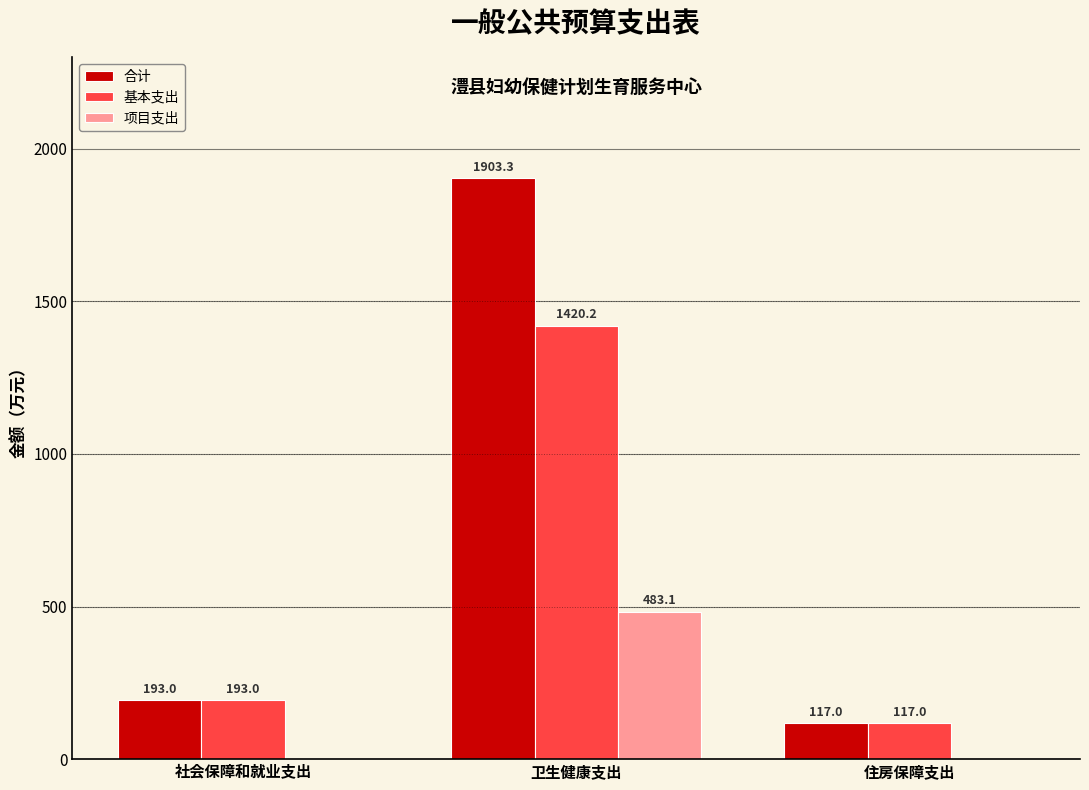

Reading left to right, transcribe all the data shown in this chart.

合计: 社会保障和就业支出=193.0	卫生健康支出=1903.3	住房保障支出=117.0
基本支出: 社会保障和就业支出=193.0	卫生健康支出=1420.2	住房保障支出=117.0
项目支出: 社会保障和就业支出=0.0	卫生健康支出=483.1	住房保障支出=0.0